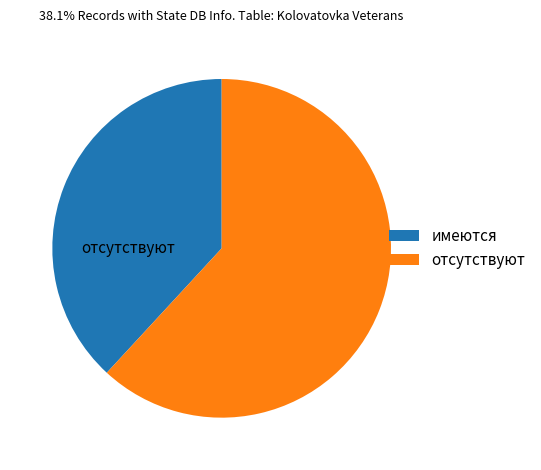

Is it true that отсутствуют is 62% of the pie?

True